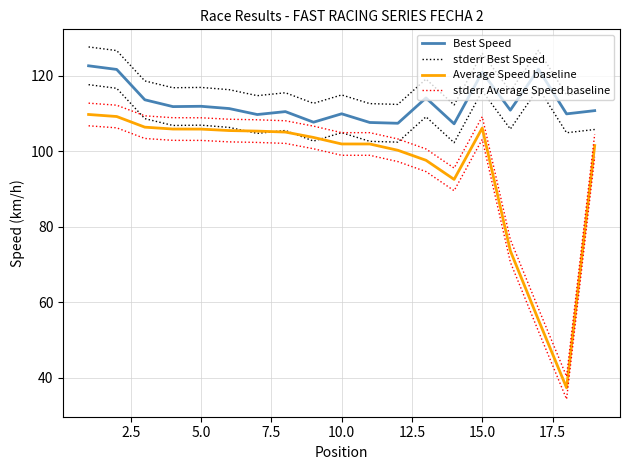

List the series in order of their peak value, highest first.

stderr Best Speed, Best Speed, stderr Average Speed baseline, Average Speed baseline